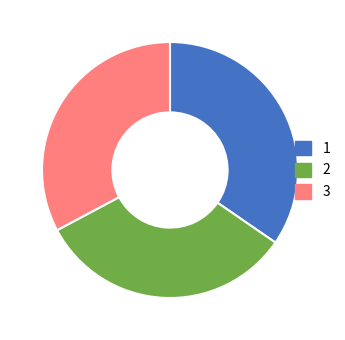

Which has a higher value, 1 or 2?

1